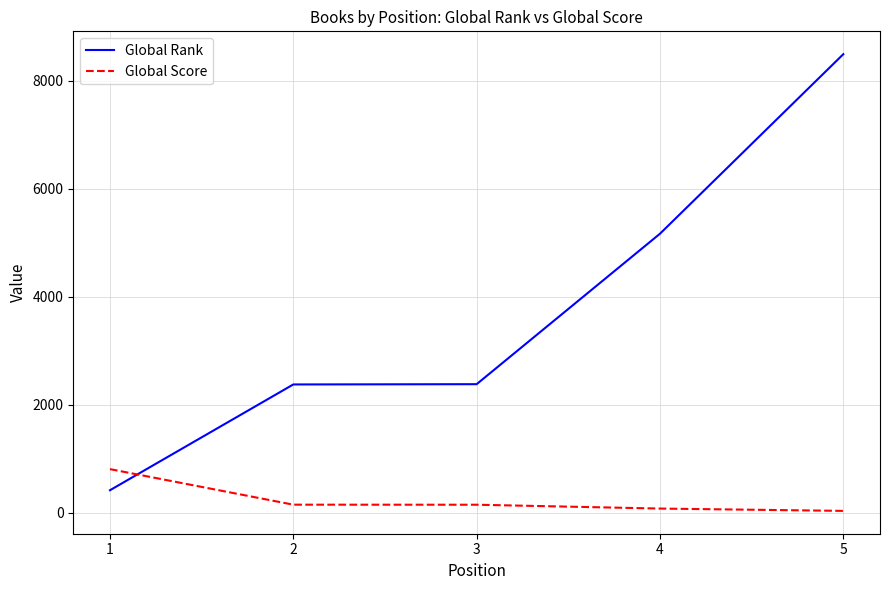

What is the difference between the highest and lowest values at 4?

5087